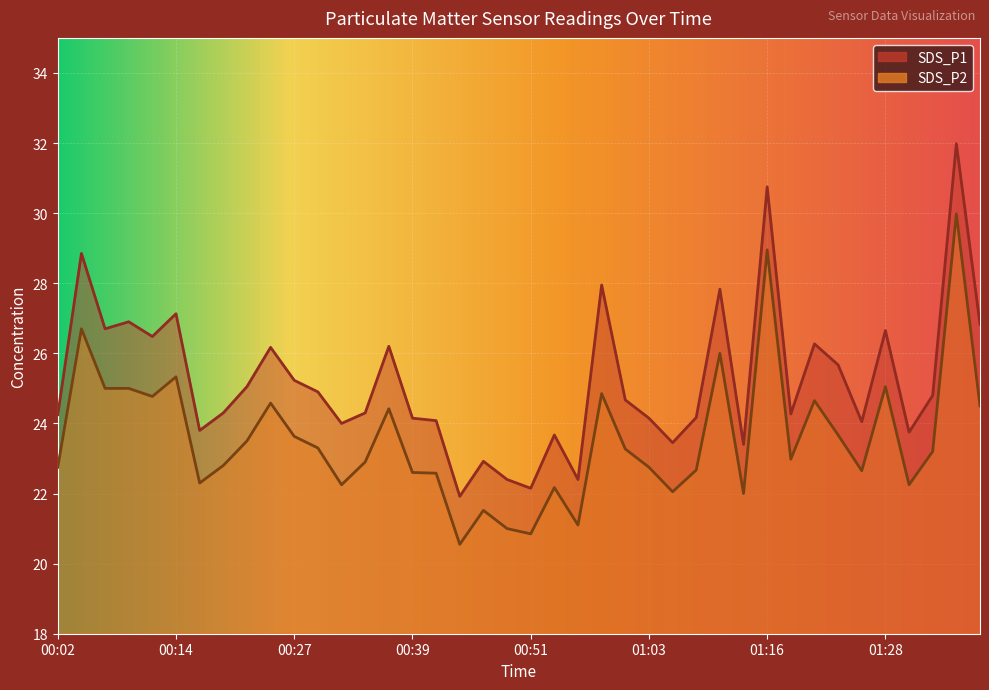

True or false: SDS_P1 has a value of 25.1 at 00:22.

True